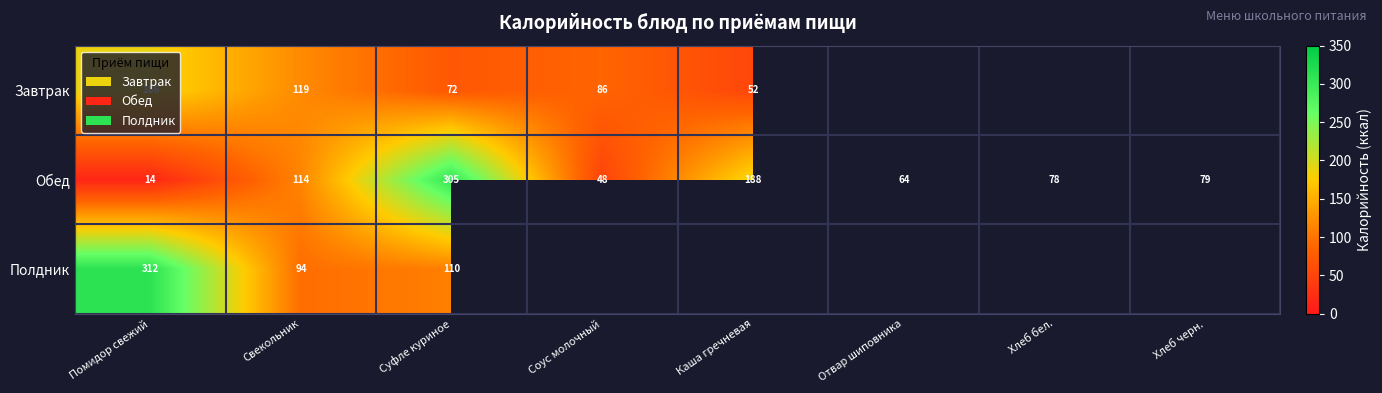

True or false: Обед has a value of 295.2 at Каша гречневая.

False